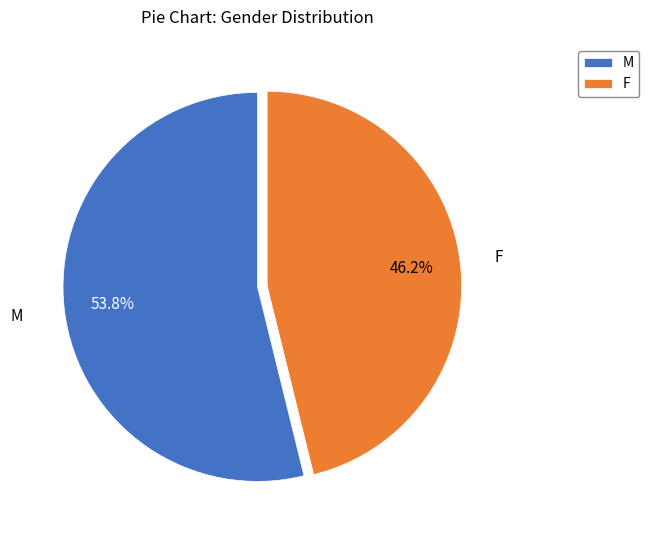

Which has a higher value, M or F?

M